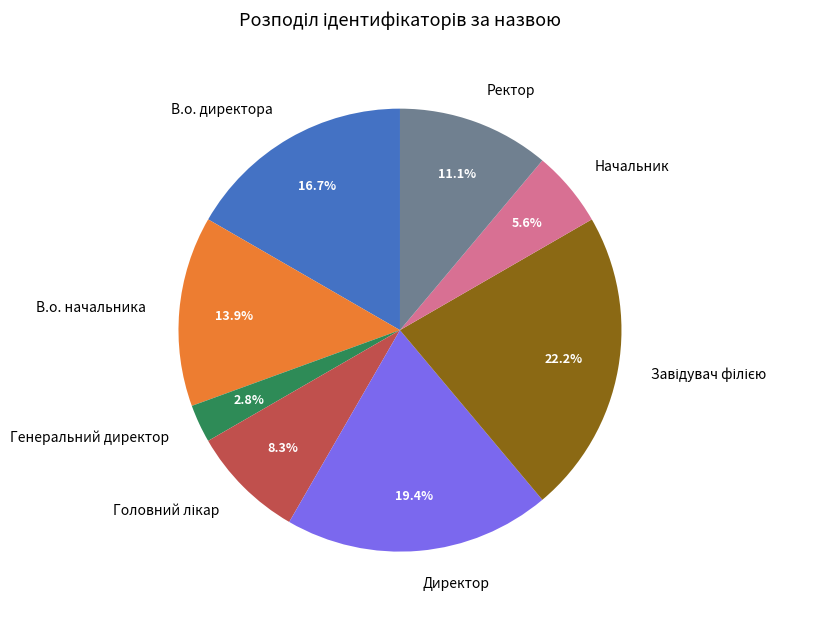

Combined, what portion of the pie is В.о. директора and В.о. начальника?

30.6%